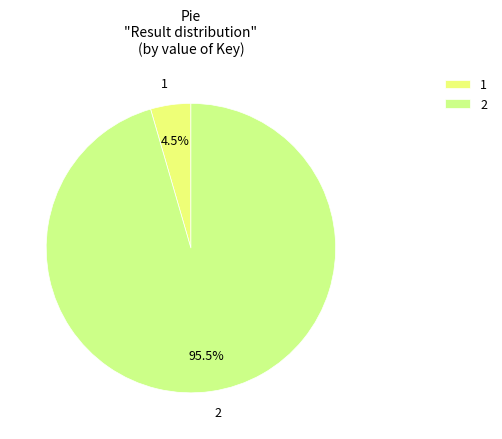

Approximately how many times larger is the value at 2 compared to 1?

21.2